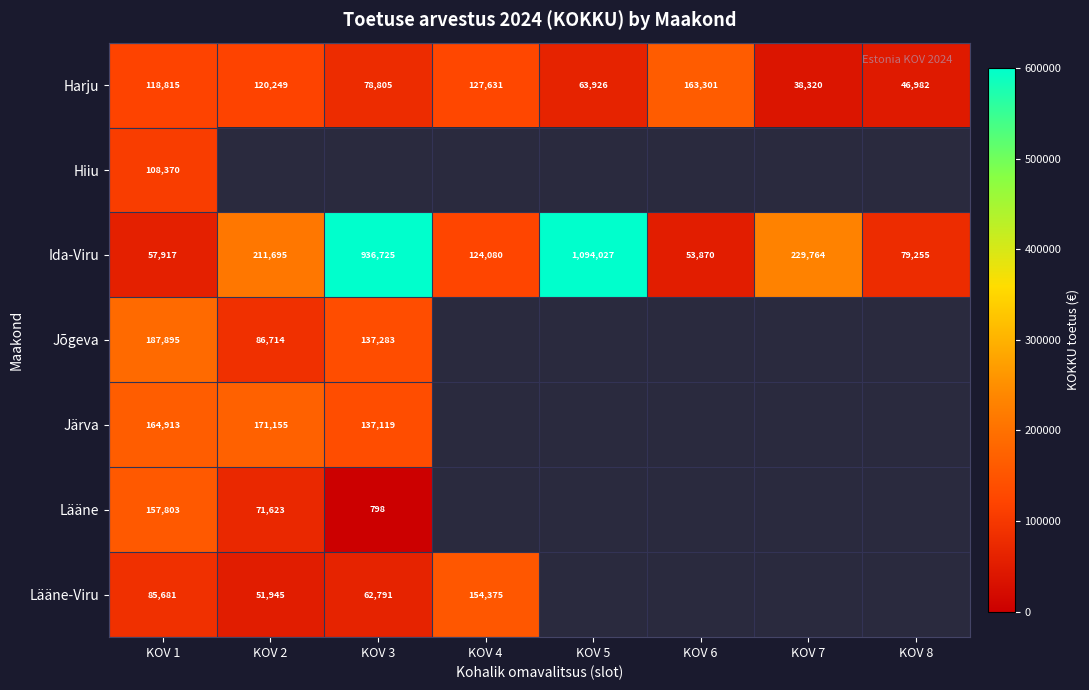

True or false: Ida-Viru has a value of 84723.0 at KOV 6.

False